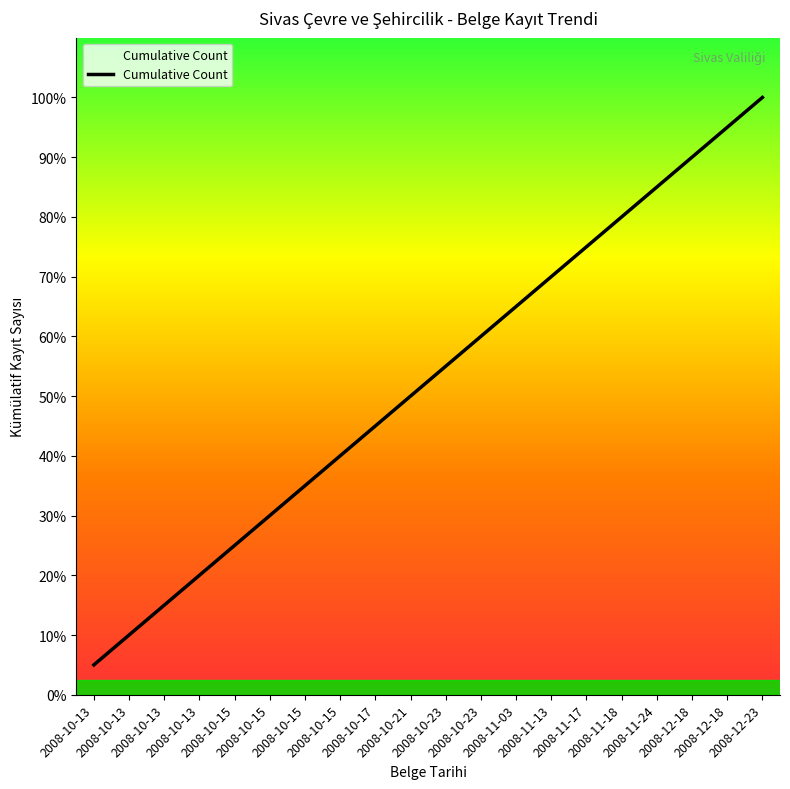

True or false: the data shows 6 at 2008-10-15.

True